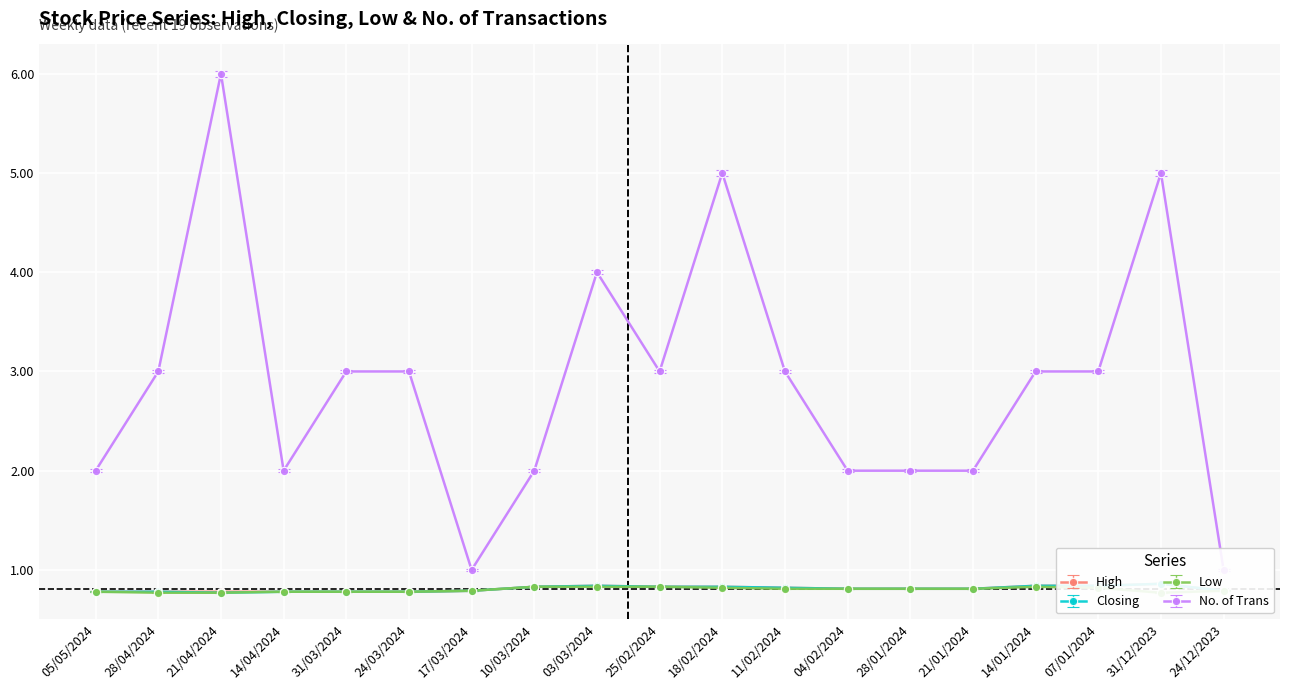

What is the difference between the highest and lowest values at 04/02/2024?

1.2